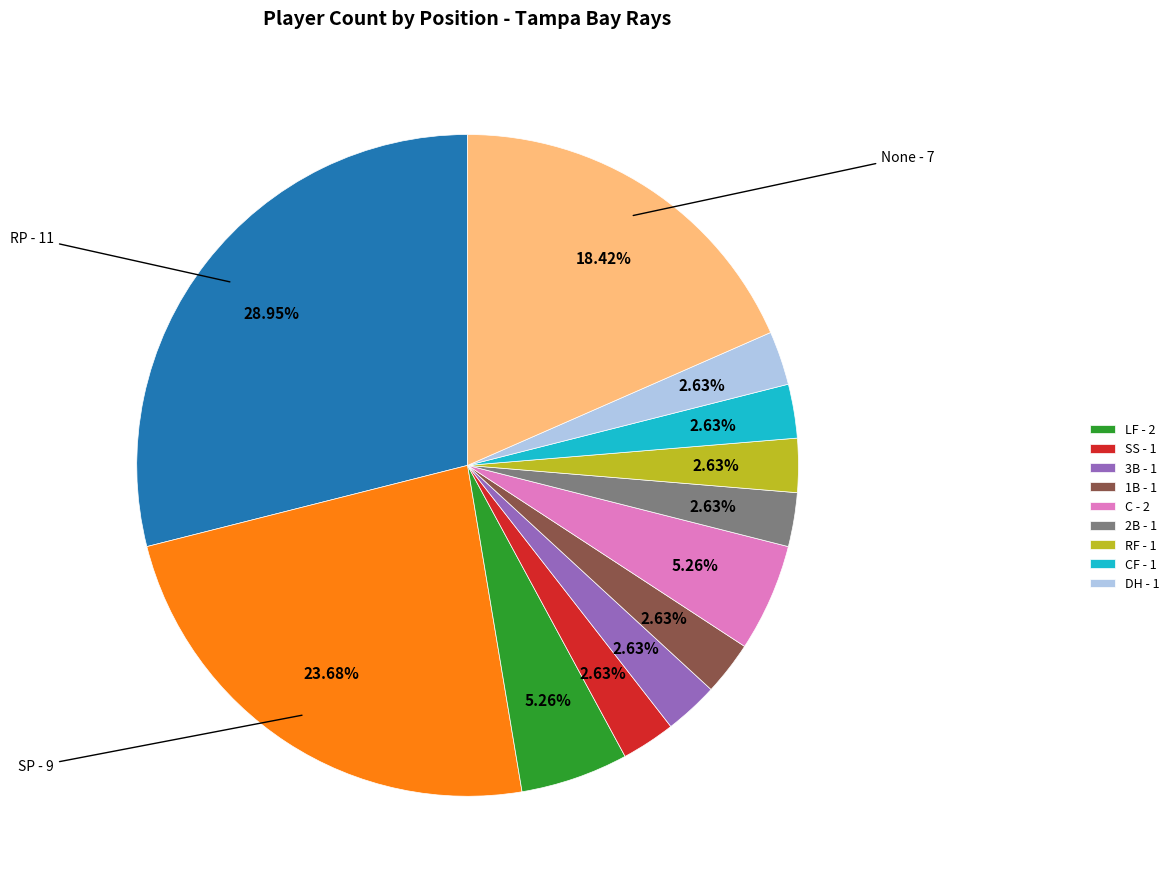

Is there a majority slice in this chart?

No